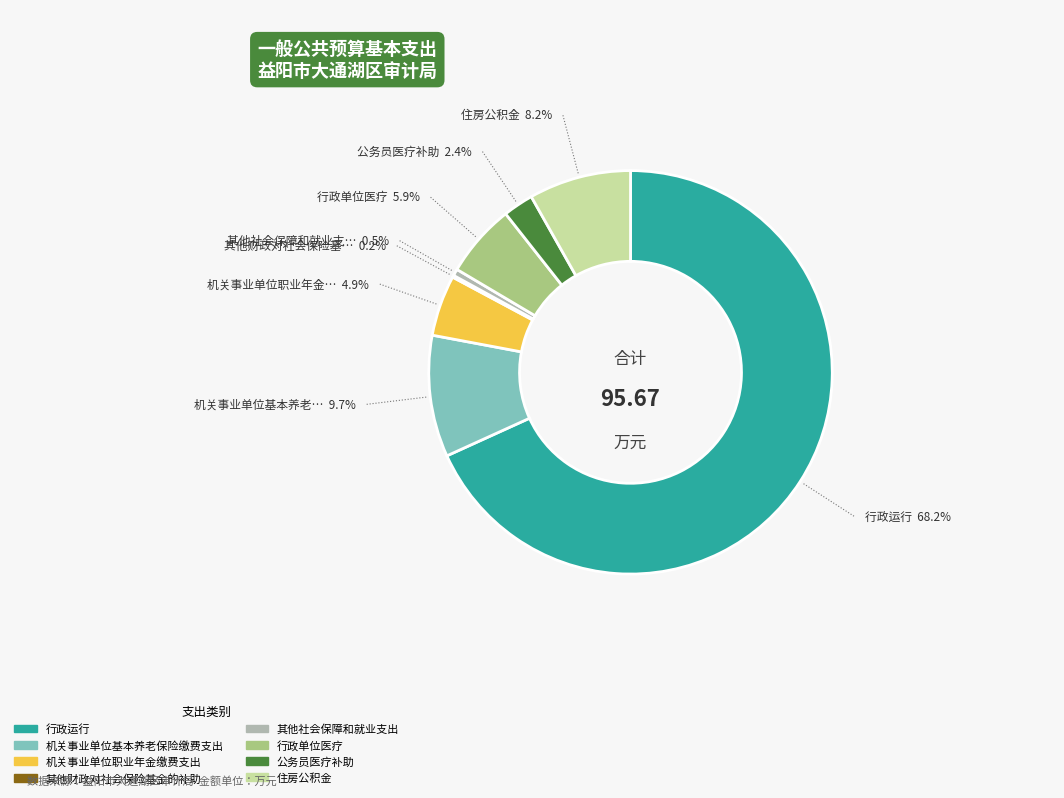

To the nearest percent, what is the difference between the largest and smallest slice percentages?

68%